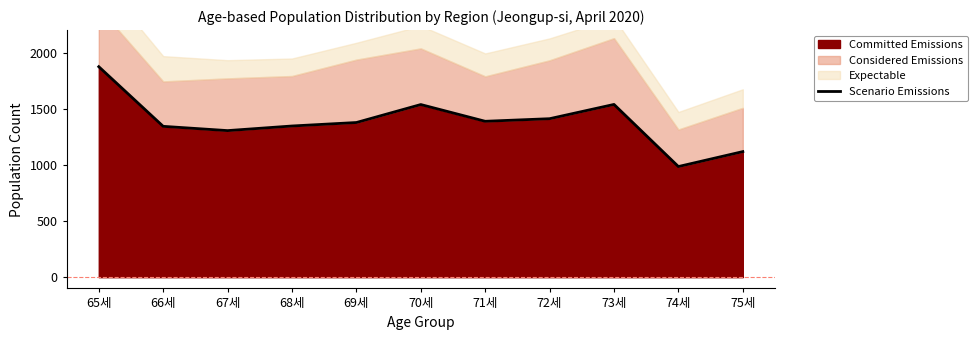

How many data points does each series have?

11